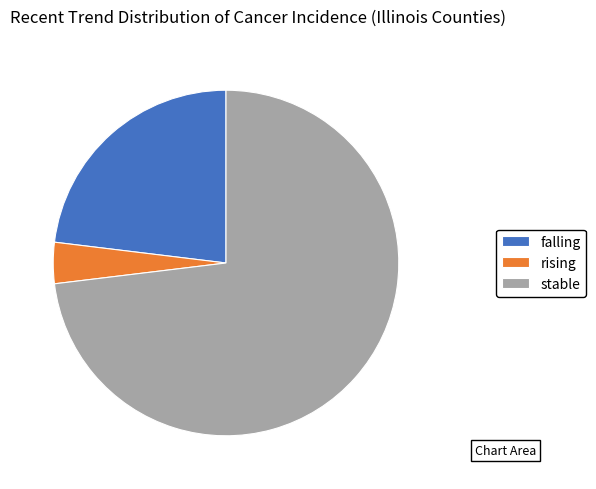

Rank the categories by value from highest to lowest.

stable, falling, rising